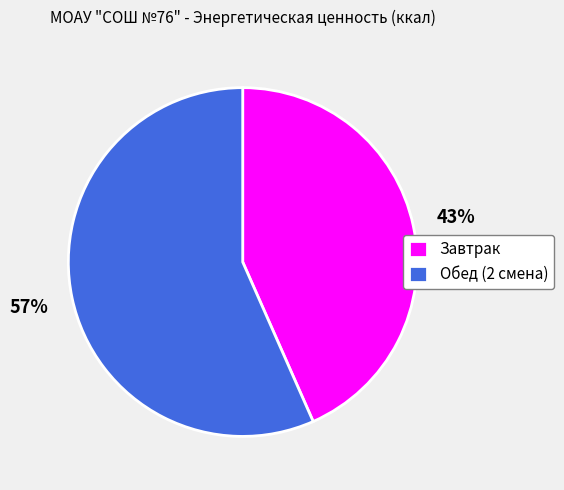

To the nearest percent, what is the combined percentage of Обед (2 смена) and Завтрак?

100%